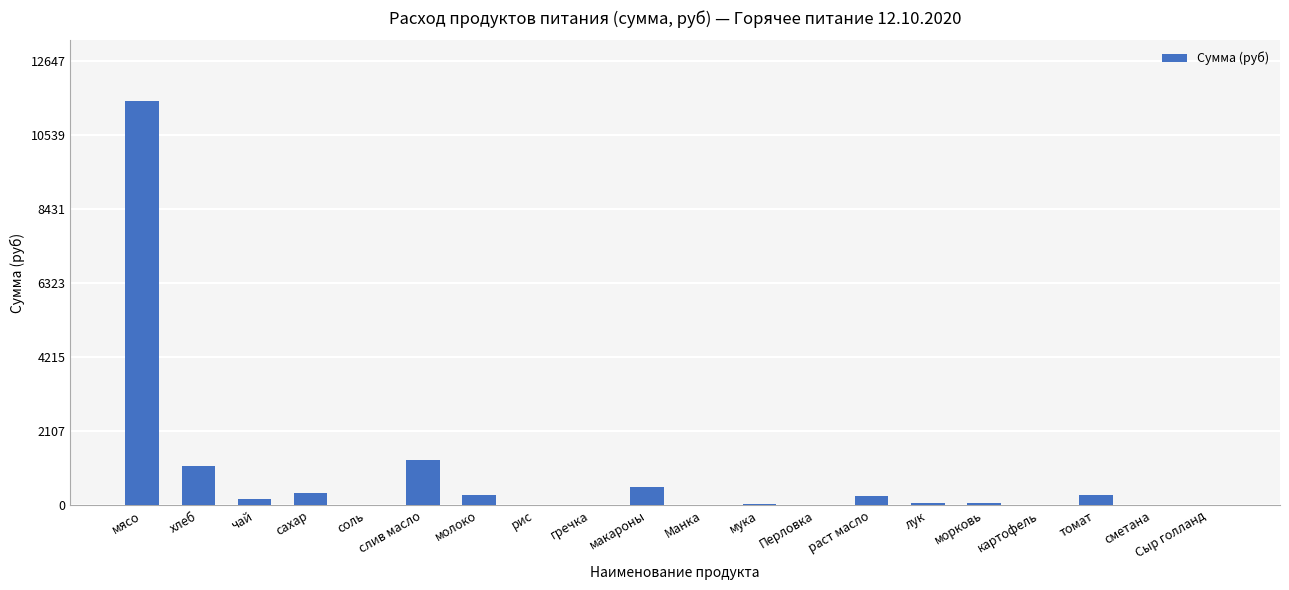

What is the change in value from Перловка to морковь?

+45.6